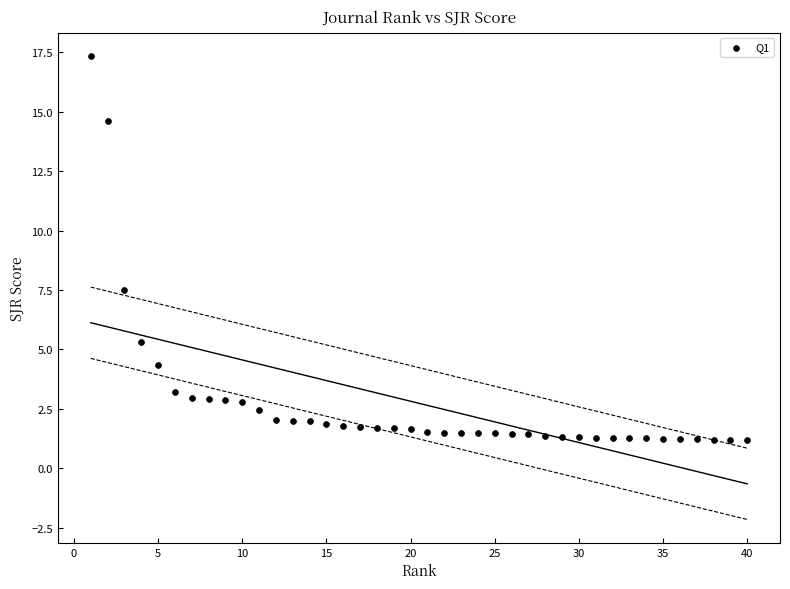

What Y value in the scatter plot is closest to 9?

7.5